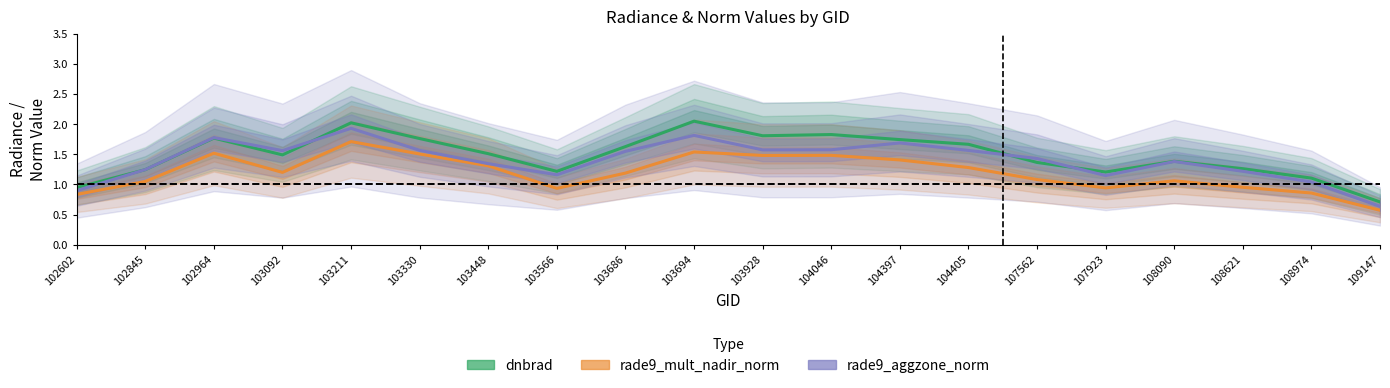

True or false: rade9_mult_nadir_norm has a value of 1.1 at 108090.

True